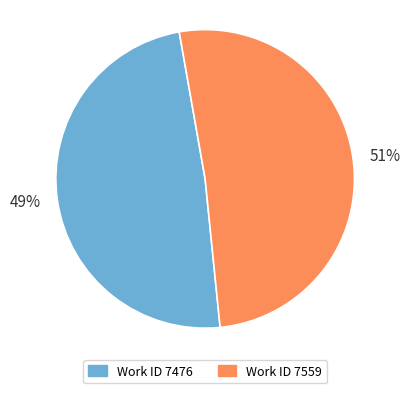

To the nearest percent, what is the difference between the largest and smallest slice percentages?

2%